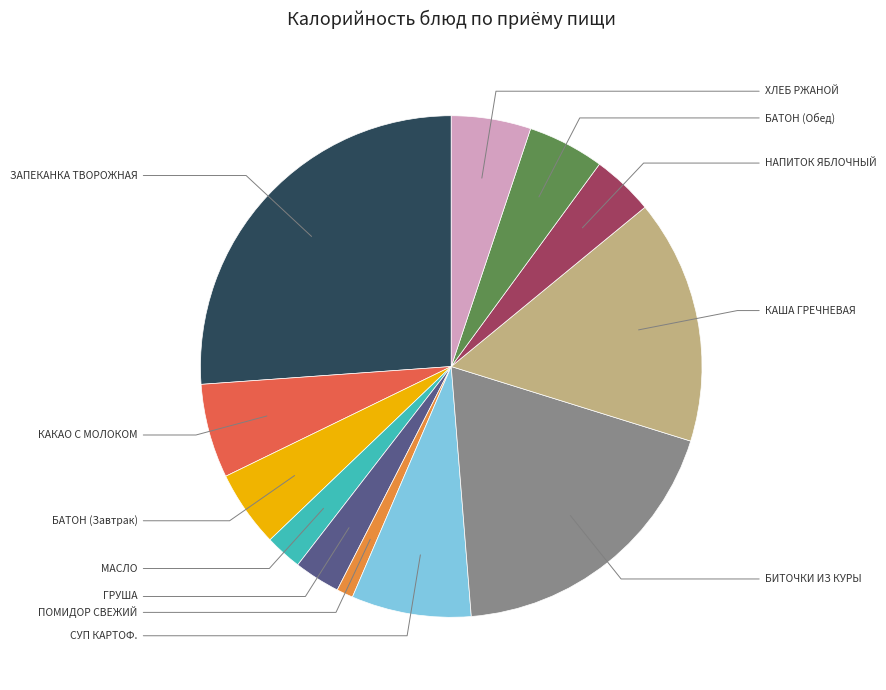

To the nearest percent, what is the average slice percentage?

8%